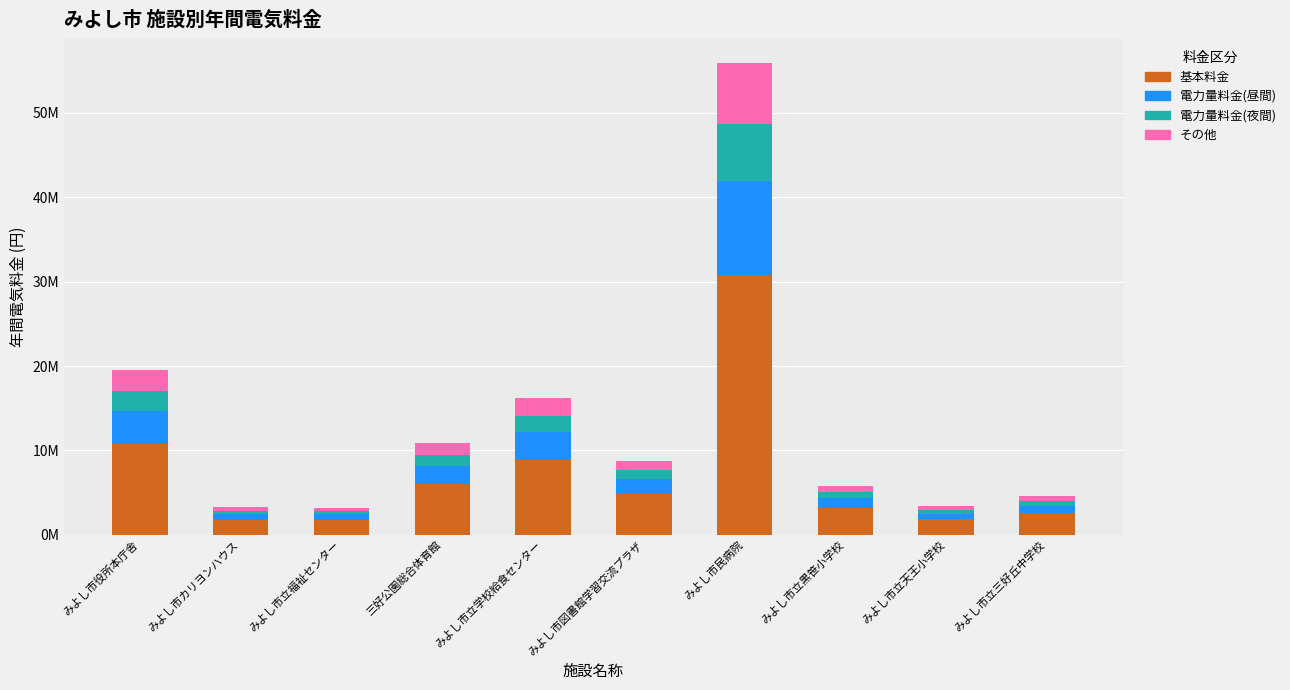

What is the sum of the 基本料金 values at みよし市立福祉センター and みよし市図書館学習交流プラザ?

6605930.1